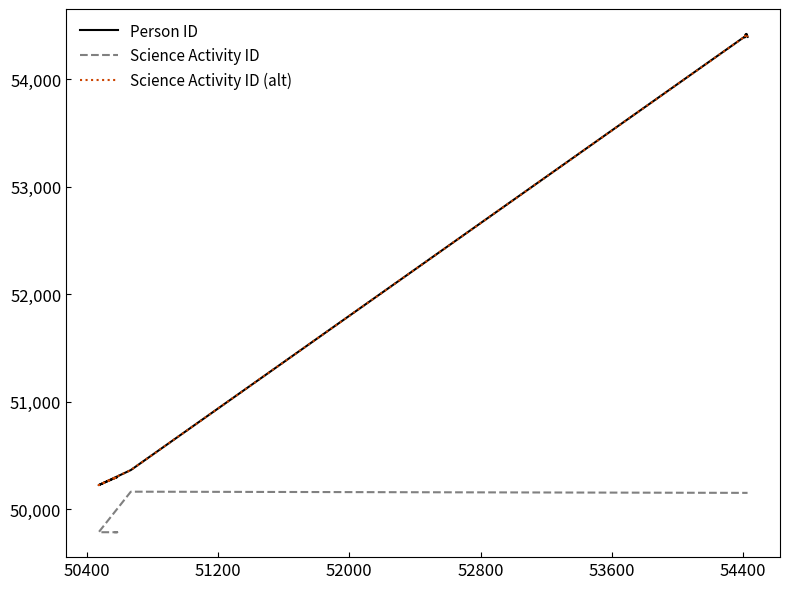

Does the chart display data point markers on the line(s)?

No